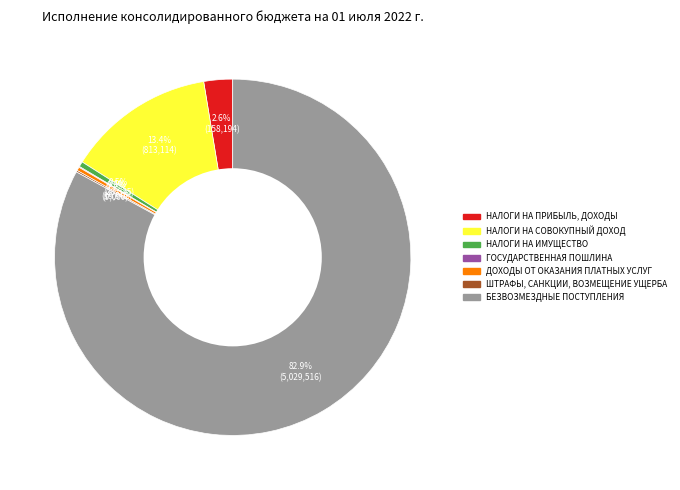

What portion of the pie excludes ДОХОДЫ ОТ ОКАЗАНИЯ ПЛАТНЫХ УСЛУГ?

99.7%